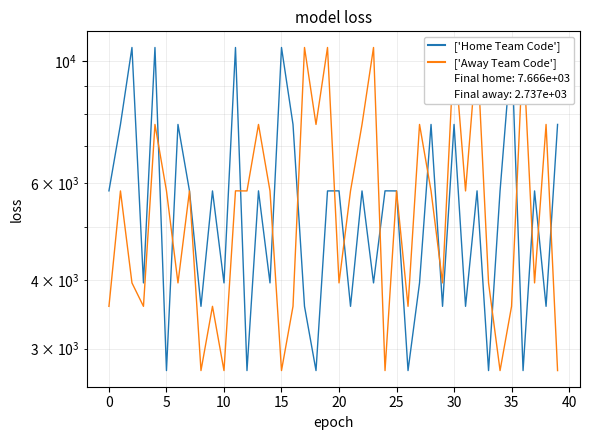

Is it true that ['Away Team Code'] equals 7666 at 13?

True